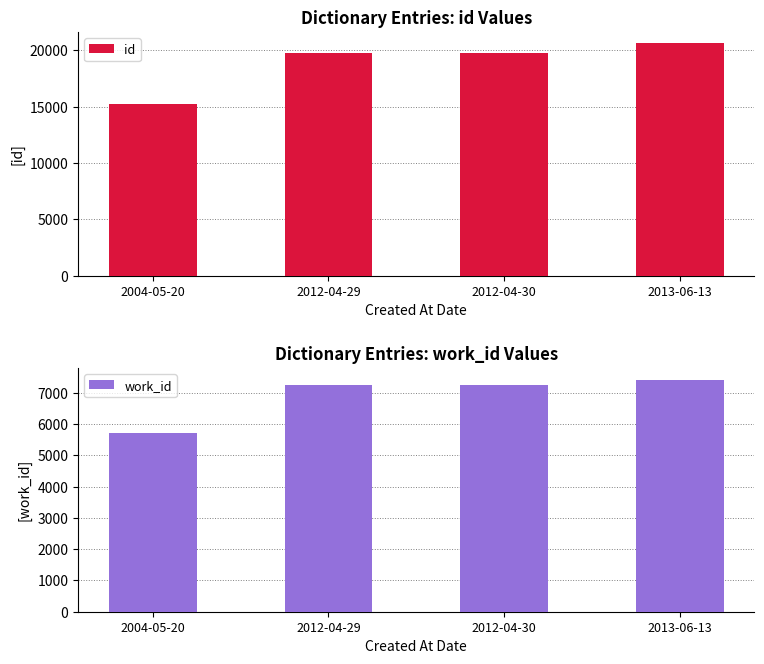

What is the difference between the maximum and second lowest values in the work_id series?

188